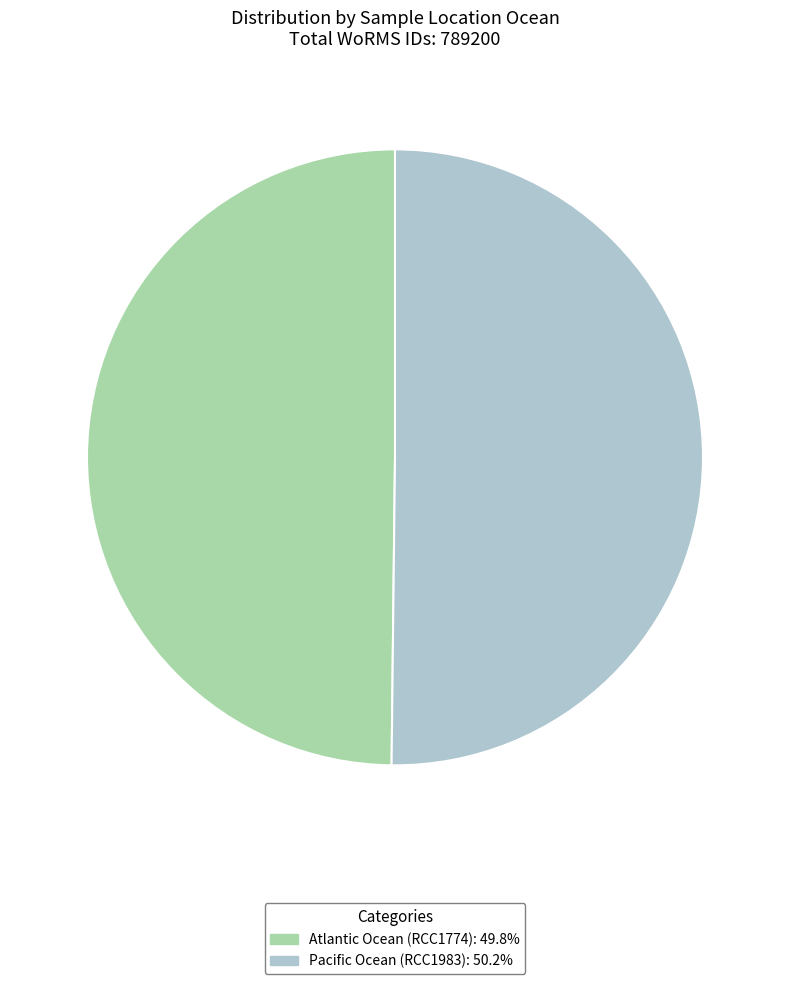

What is the ratio of the value at Pacific Ocean (RCC1983) to the value at Atlantic Ocean (RCC1774)?

1.0